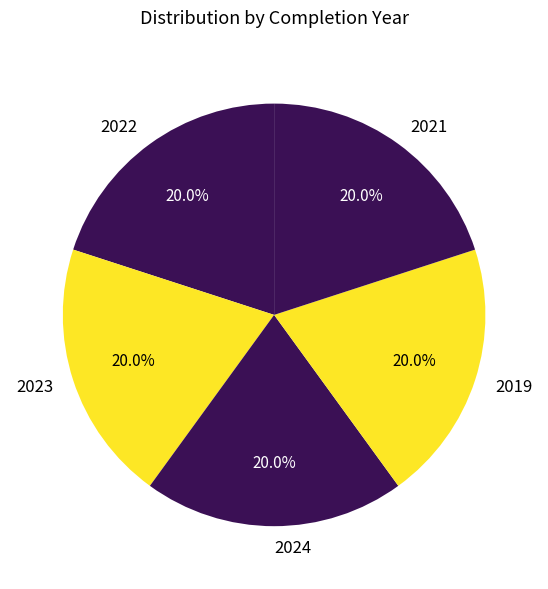

Does any single category account for the majority?

No